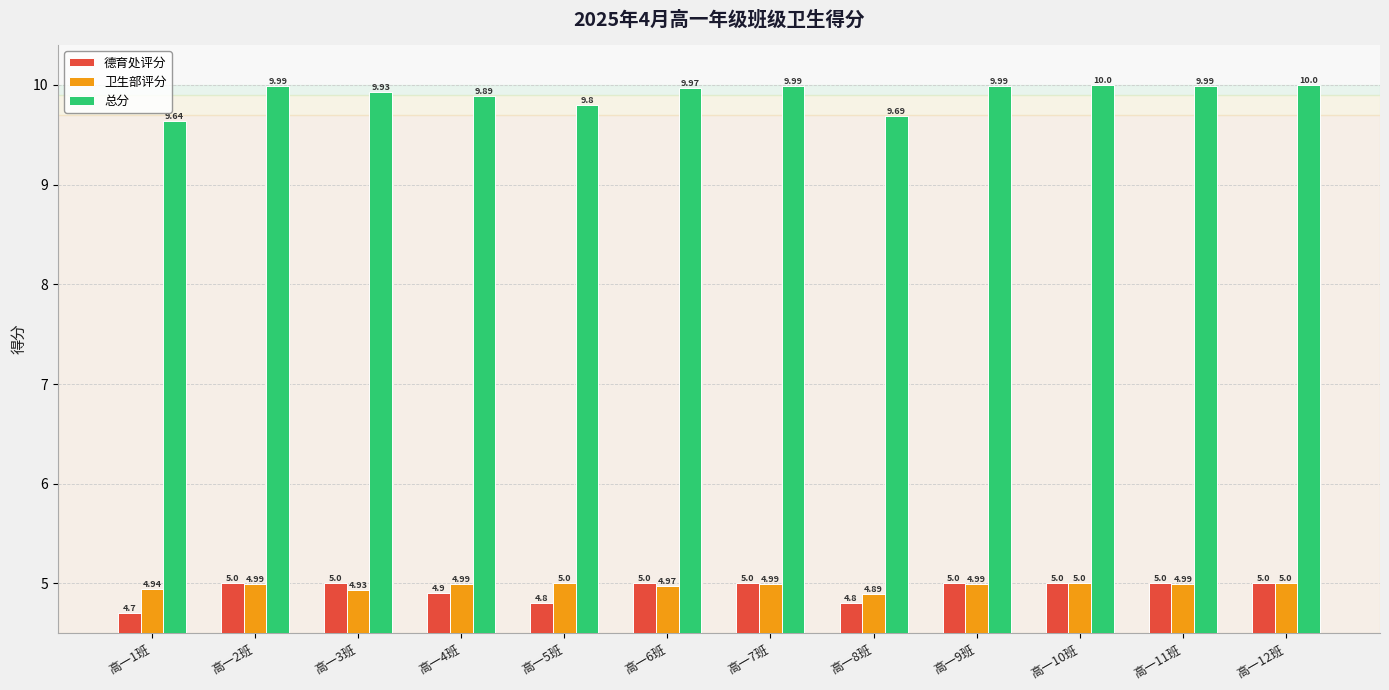

Is the value of 德育处评分 at 高一10班 greater than the value of 卫生部评分 at 高一4班?

Yes